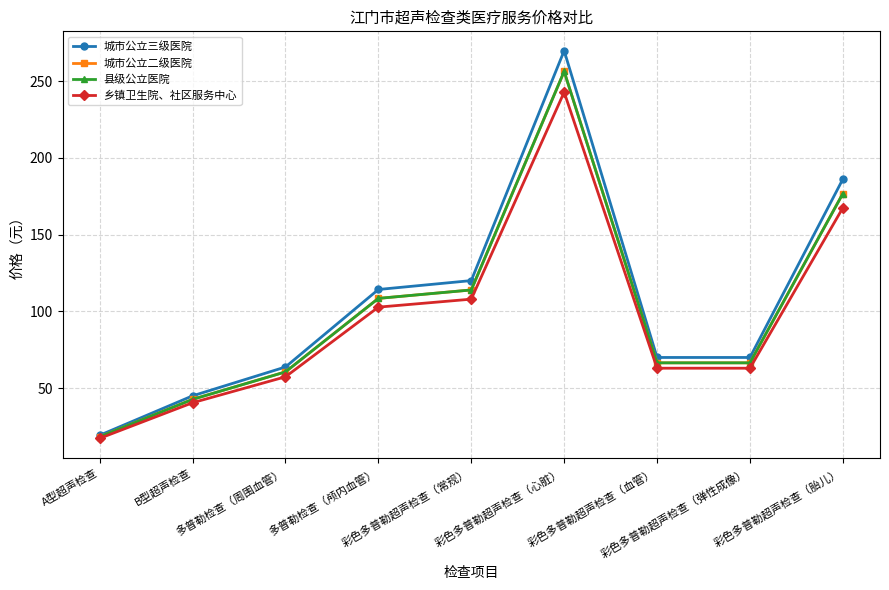

Does the chart have visible grid lines?

Yes